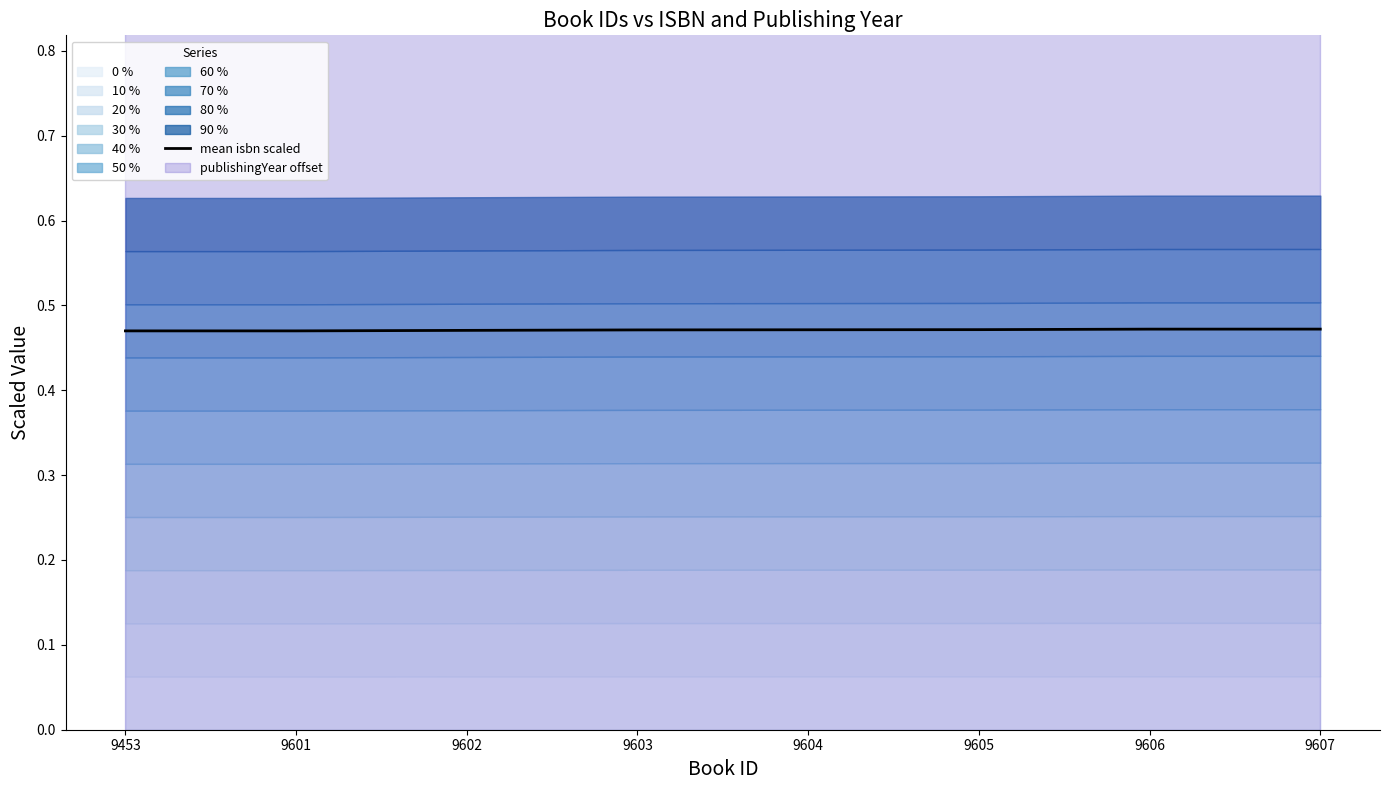

True or false: the data has more than 1 interior local peaks.

False